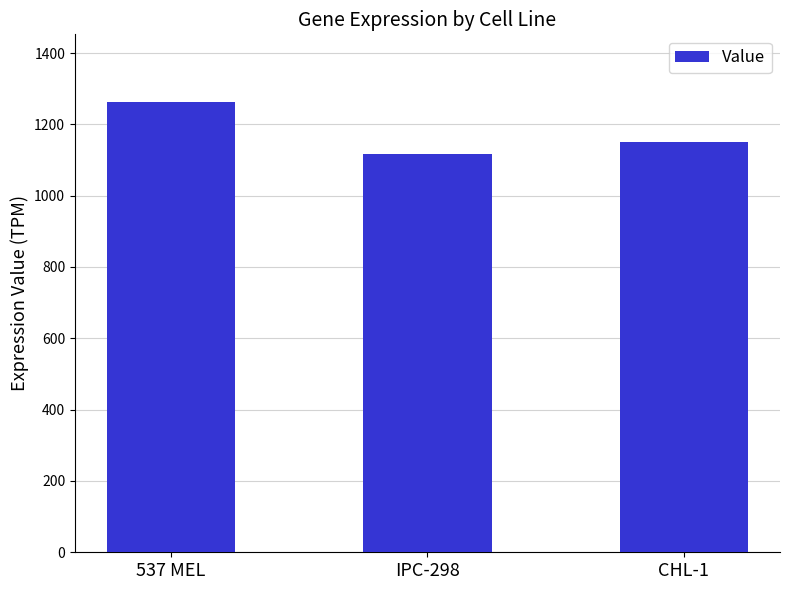

Rank the categories by value from highest to lowest.

537 MEL, CHL-1, IPC-298